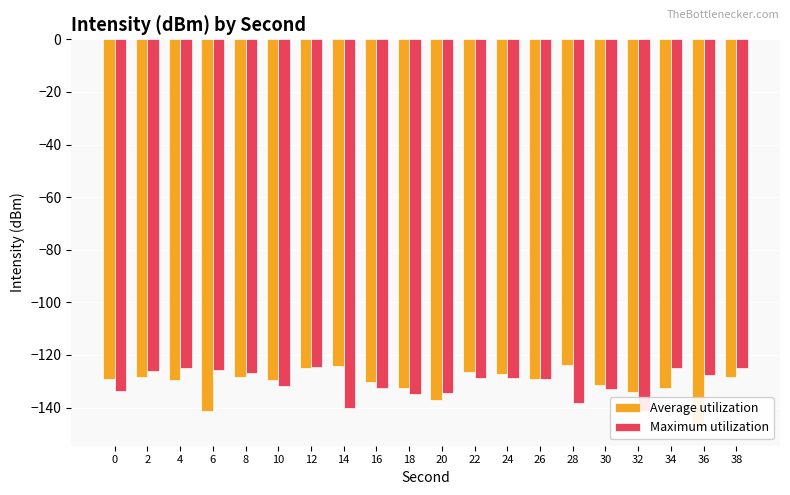

At which category is the sum across all series the highest?

12